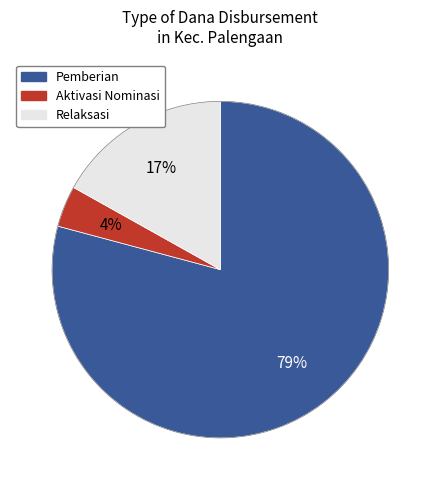

To the nearest percent, what is the average slice percentage?

33%